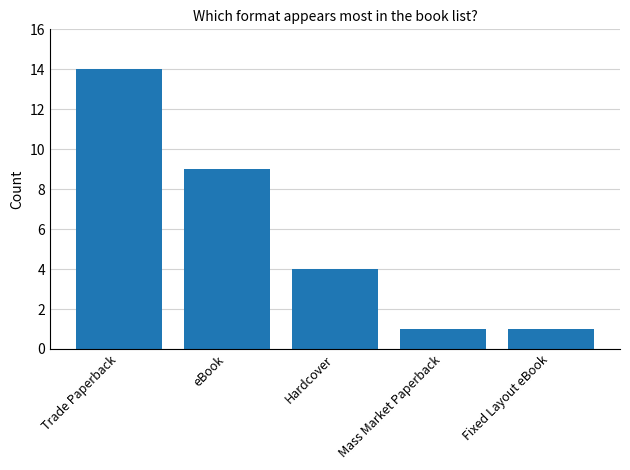

Reading left to right, extract all data points from this chart.

Trade Paperback=14	eBook=9	Hardcover=4	Mass Market Paperback=1	Fixed Layout eBook=1